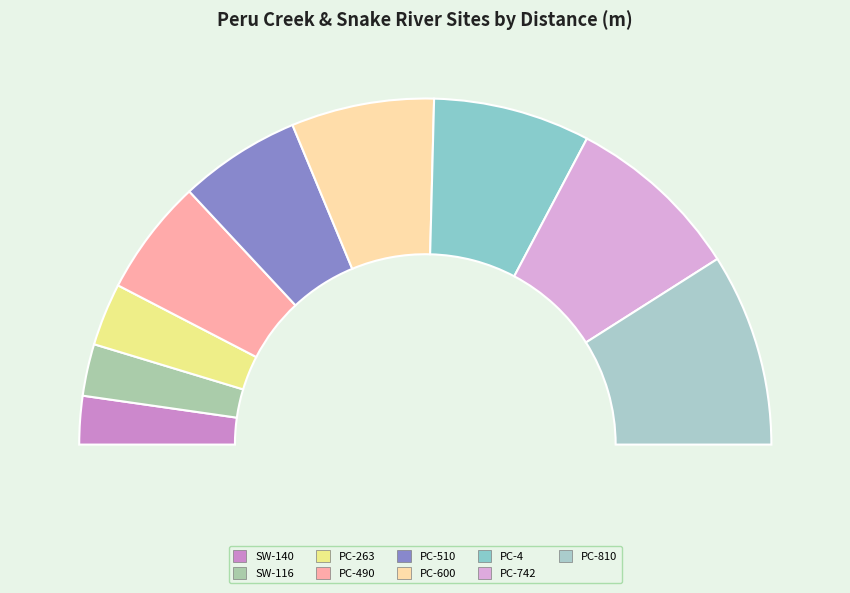

Which category has the smallest portion of the pie?

SW-140